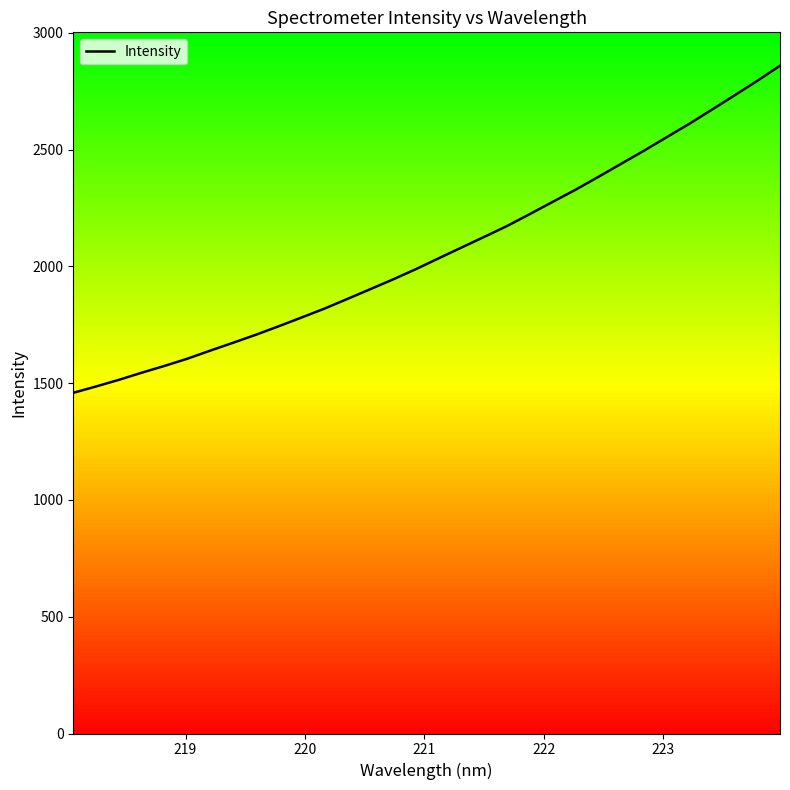

How many lines are shown in the chart?

1